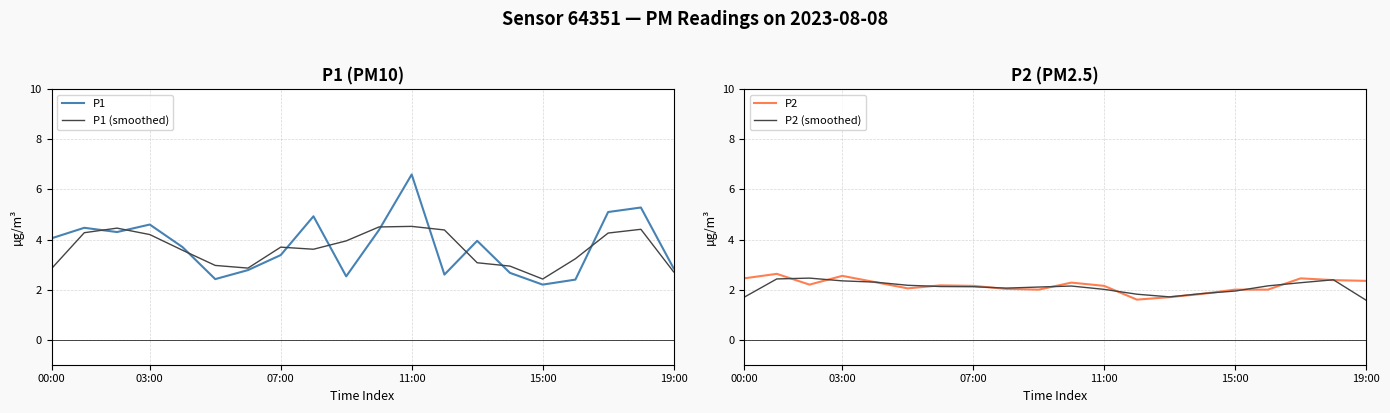

What is the greatest value displayed?

6.6